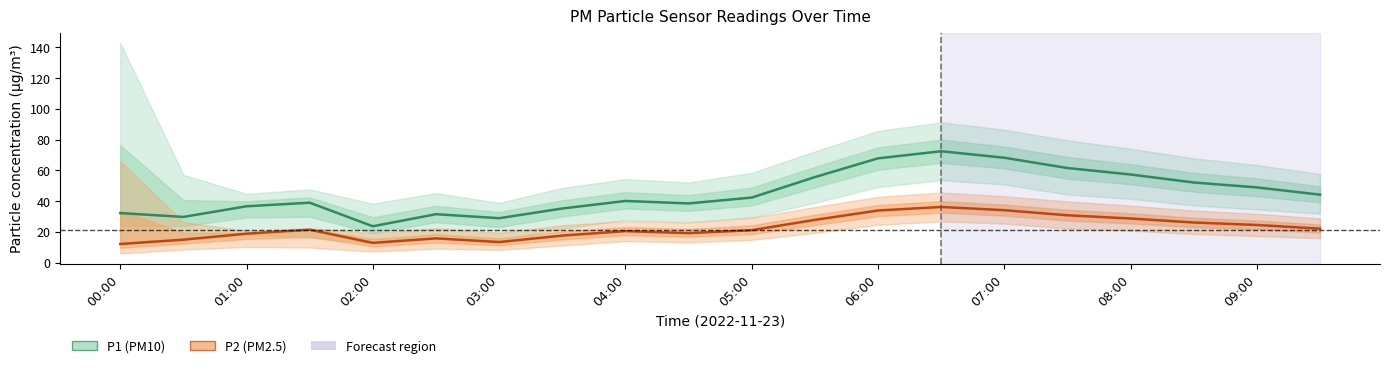

Which category has the lowest value in the P2_upper series?

02:00